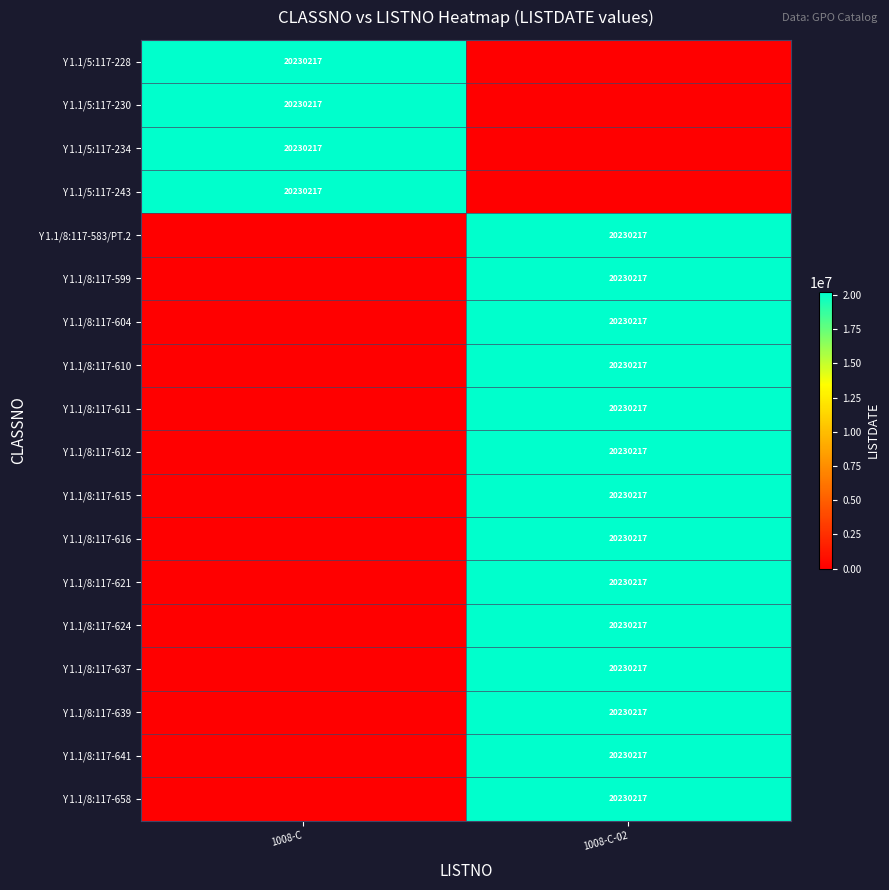

True or false: Y 1.1/8:117-604 has a value of 20230217 at 1008-C-02.

True